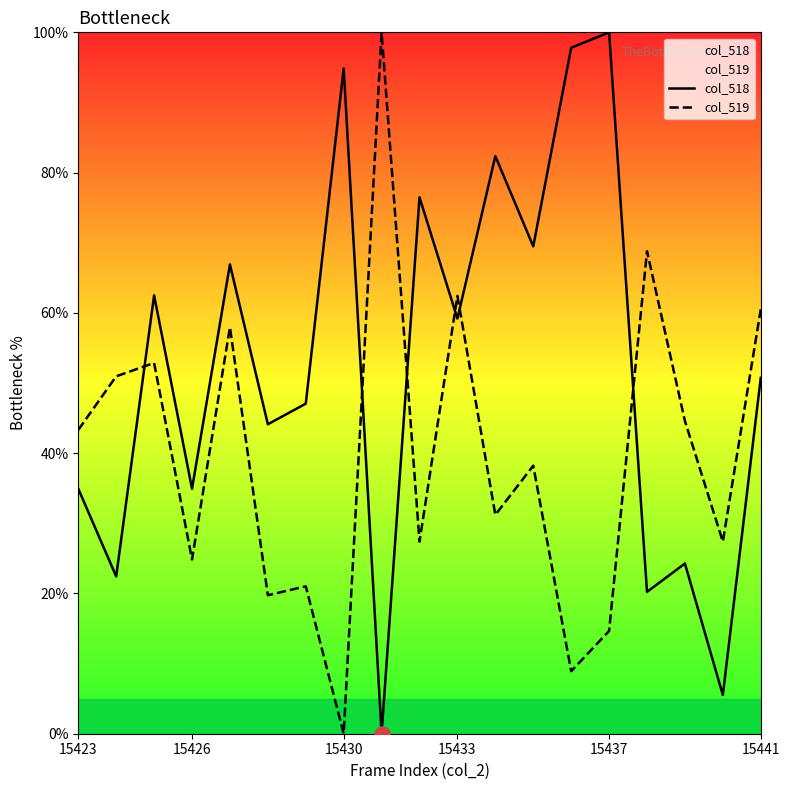

Which series has the widest spread of Y values?

col_518